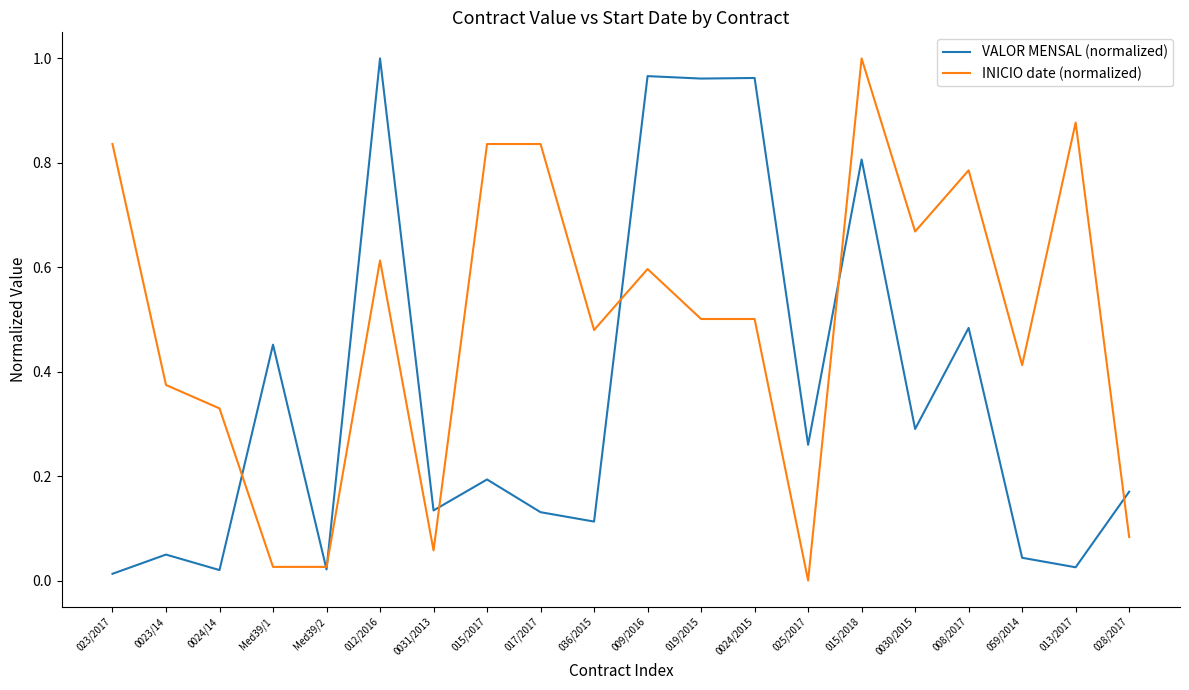

What position from the right is 017/2017?

12